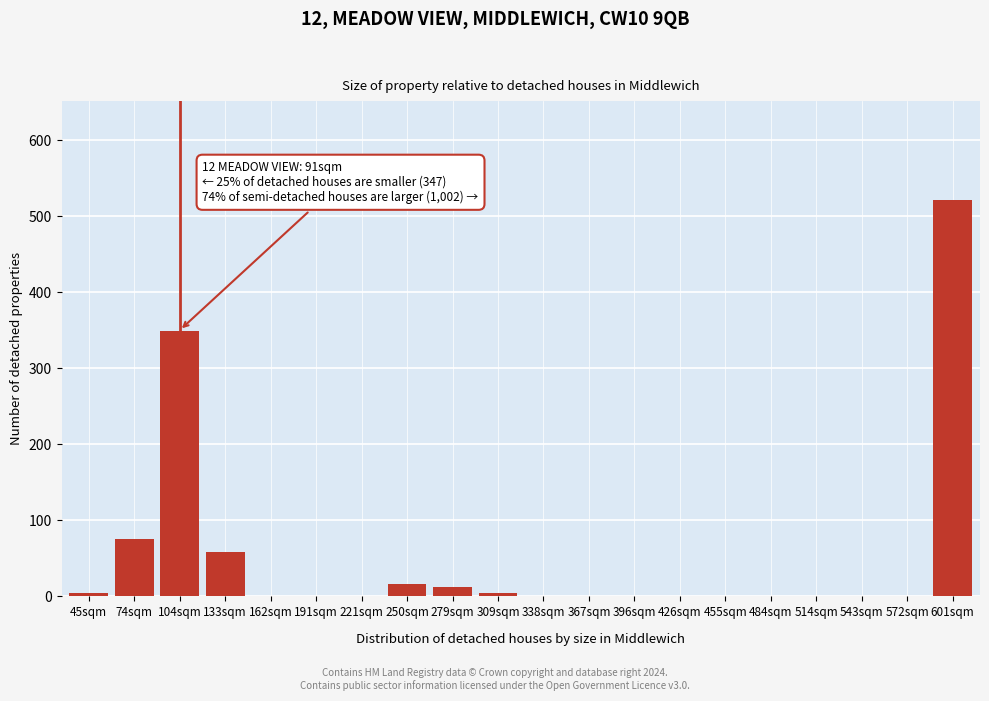

The value at 191sqm is 0. True or false?

True